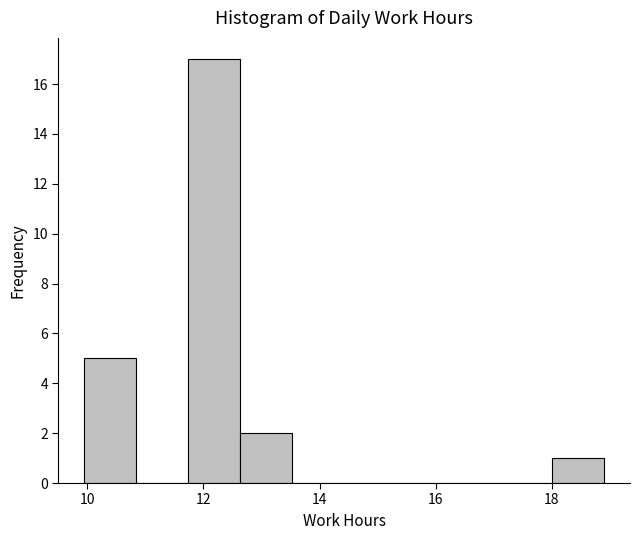

How tall is the bar that spans 11.8 to 12.6 on the x-axis? Neither the bar edges nor the heights are printed on the chart, so give them approximately, as read against the axes.

17